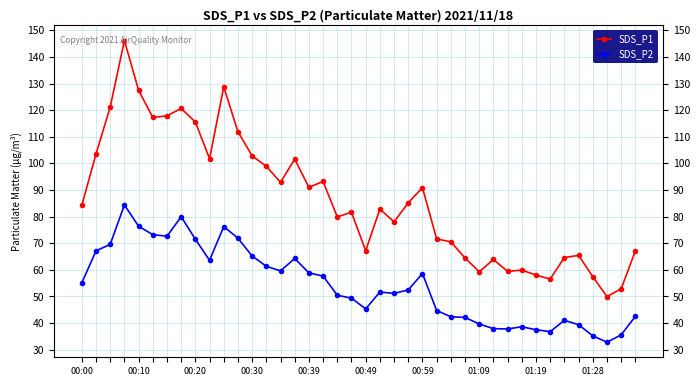

Which series has the largest total across all categories?

SDS_P1